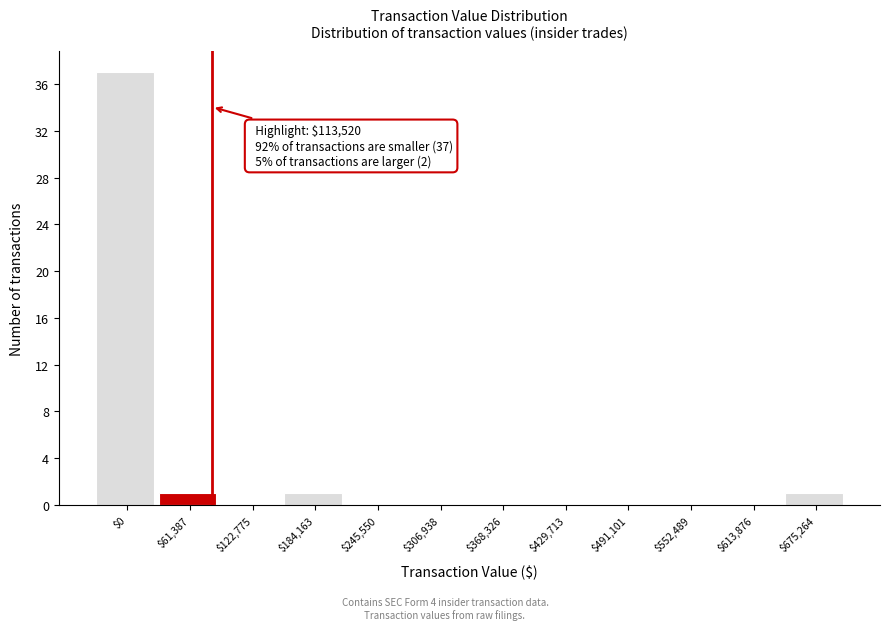

The chart shows a value of 15 at $613,876. True or false?

False